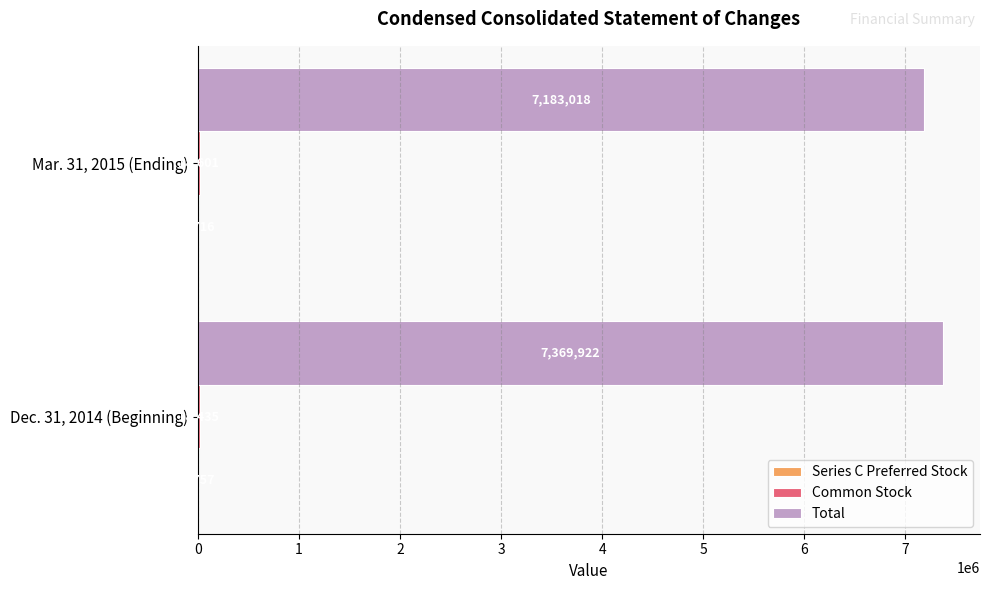

What value does the Total series have at Mar. 31, 2015 (Ending), to the nearest 10?

7183020